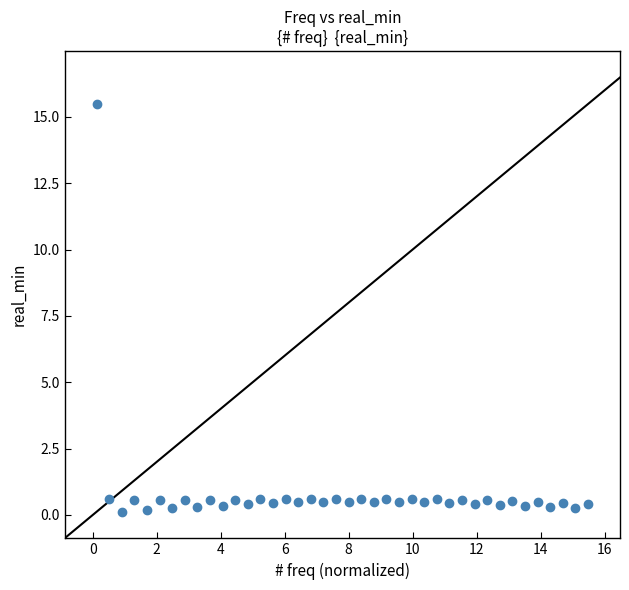

What is the range of Y values (max minus min)?

15.4